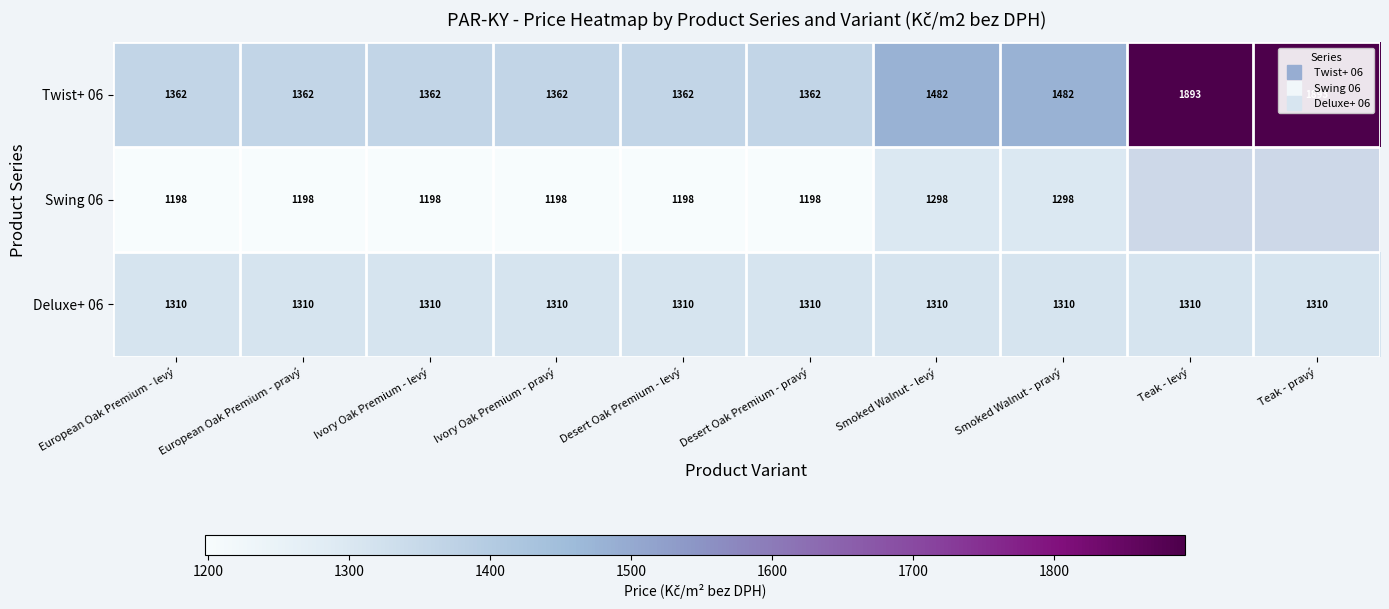

At which label does Twist+ 06 reach its peak?

Teak - levý